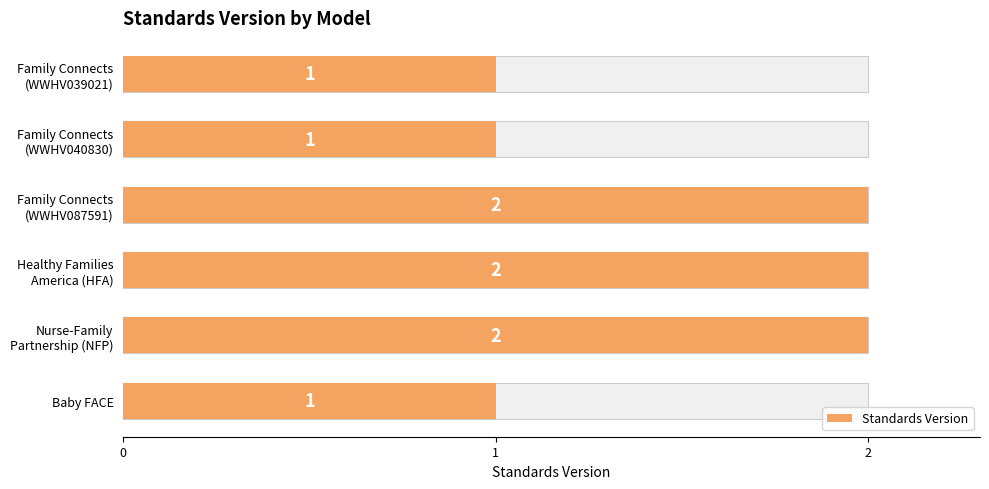

What is the average value?

2